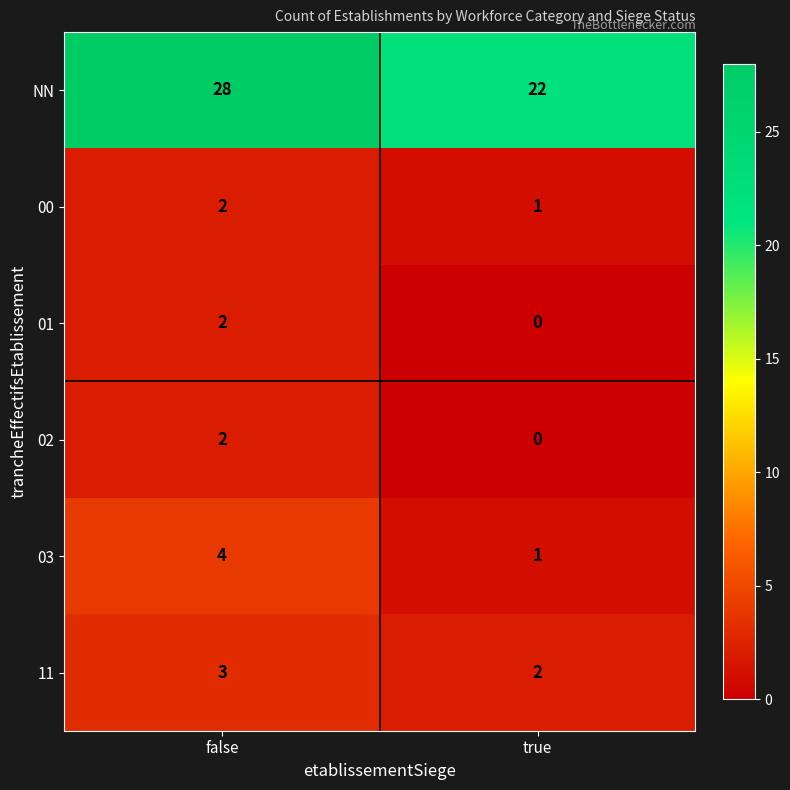

What is the sum of the NN values at true and false?

50